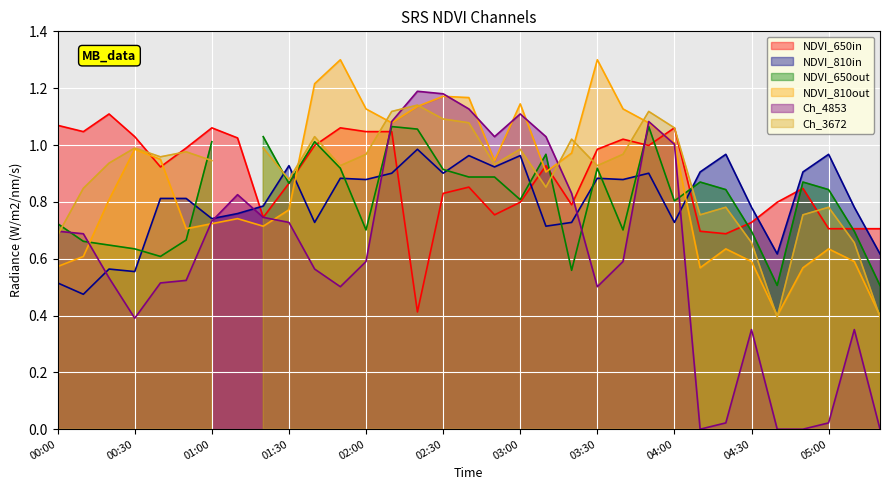

At which label is 4.853 closest to 0?

04:10